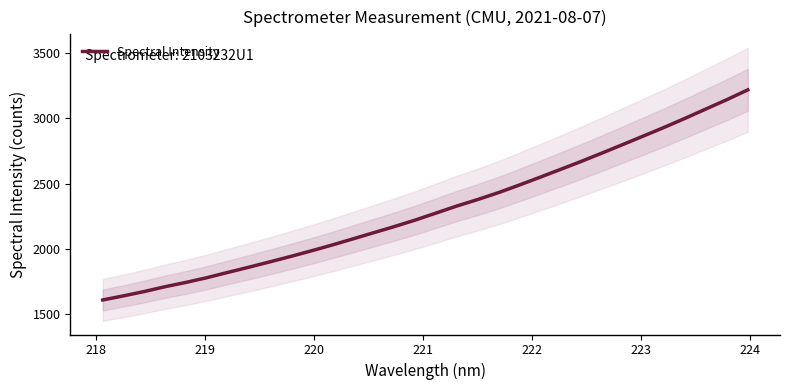

What is the difference between the second highest and minimum values?

1539.6